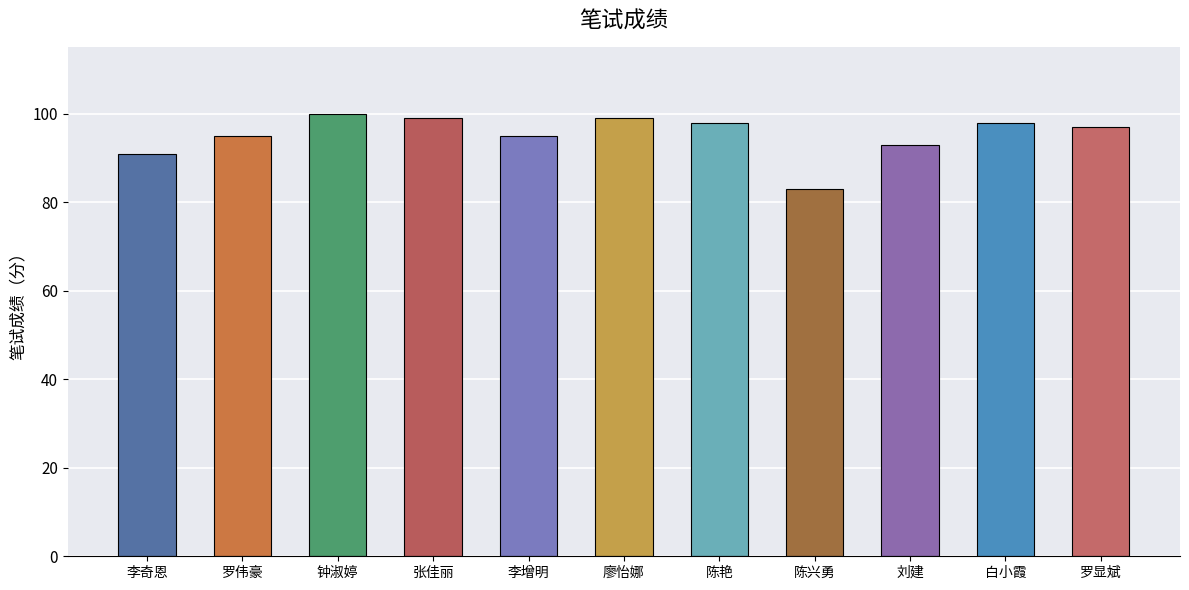

Is it true that the value at 钟淑婷 is 100?

True